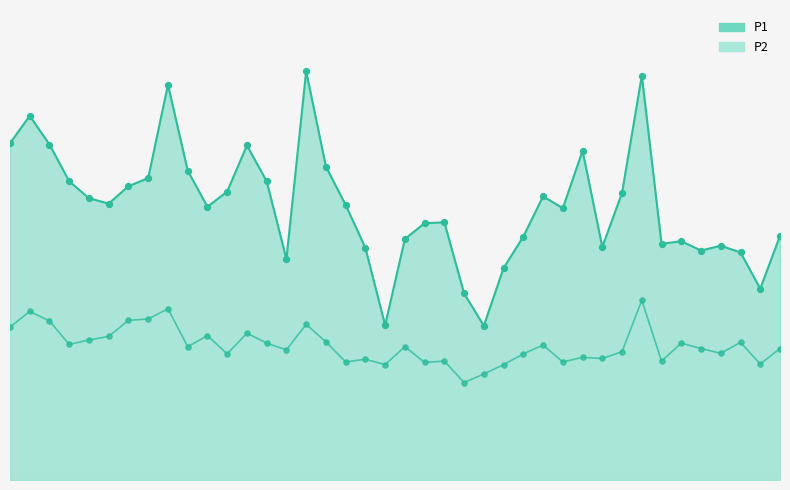

What is the total value across all series at 00:03?

19.9